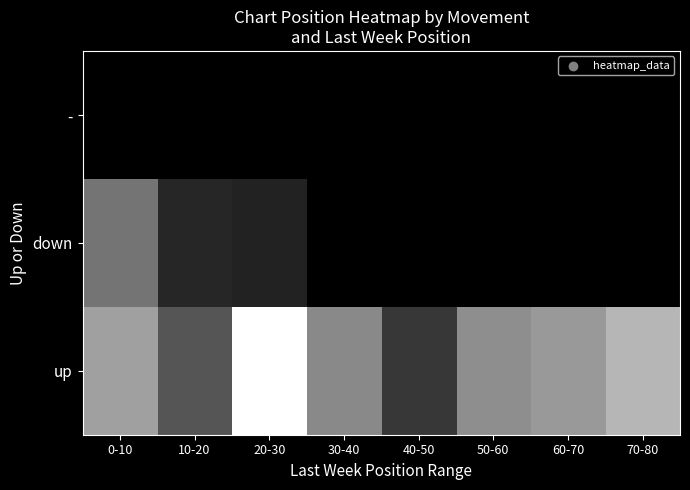

Rank the series by their average value, from lowest to highest.

-, down, up